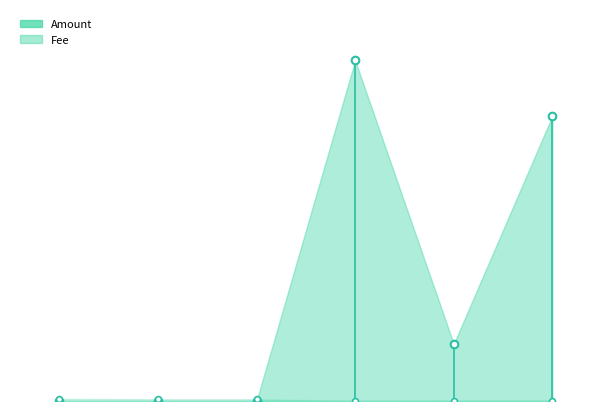

What is the change in value from 0 to 4?

-0.1